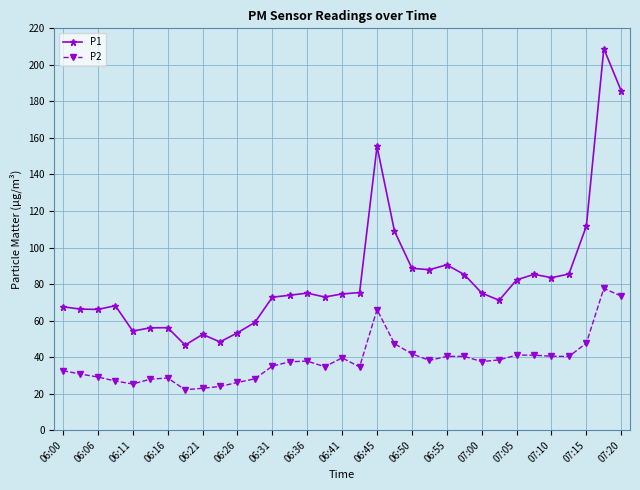

True or false: P1 has more than 0 points higher than both neighbors.

True